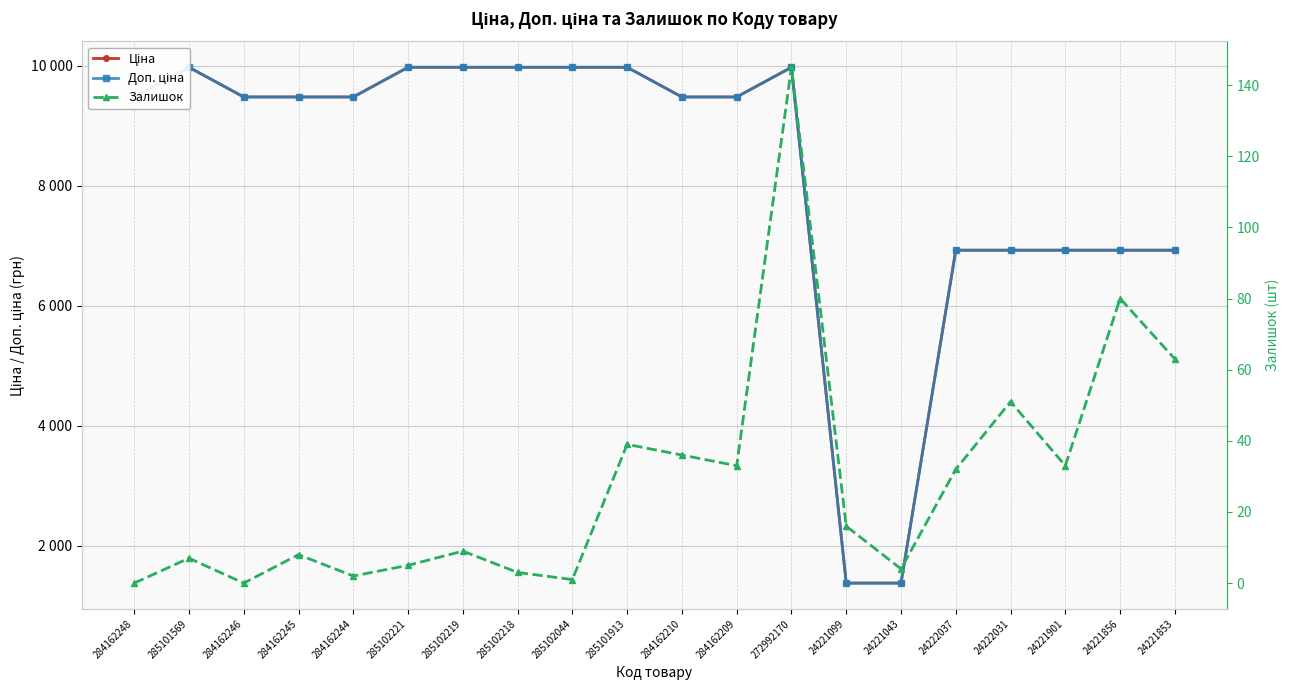

At how many categories does at least one series exceed 2592?

18